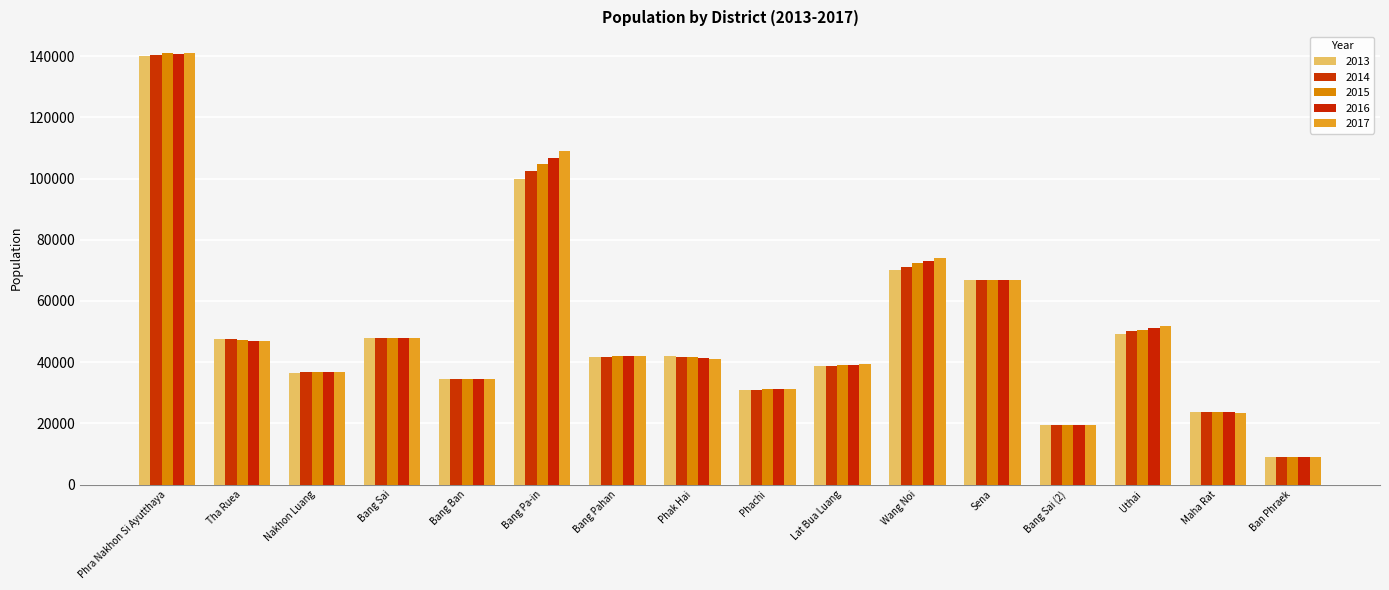

Which category has the highest value in the 2017 series?

Phra Nakhon Si Ayutthaya